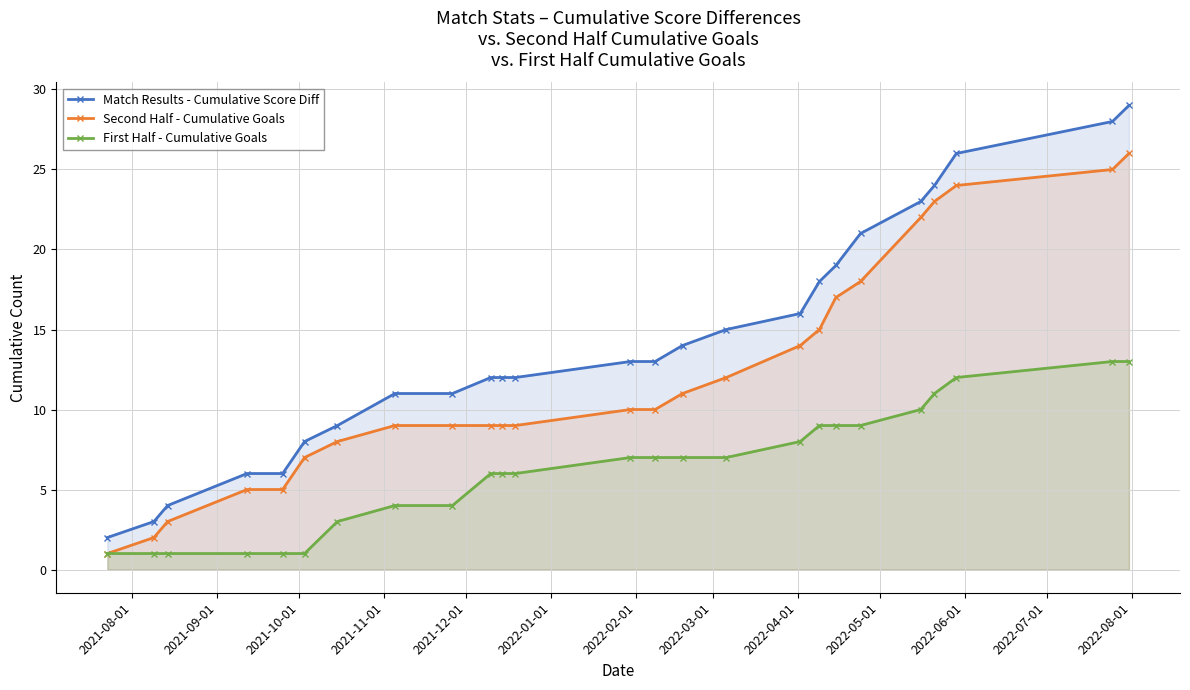

Which series has the largest total across all categories?

Match Results - Cumulative Score Diff